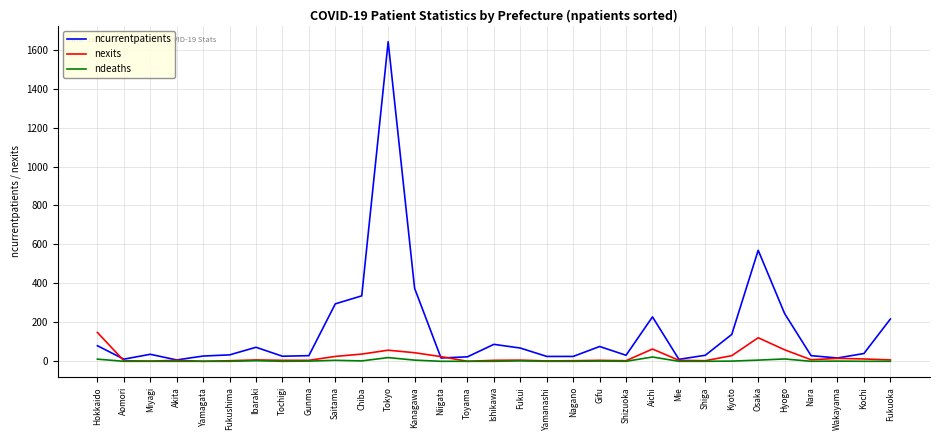

What is the difference between the maximum and second lowest values in the nexits series?

148